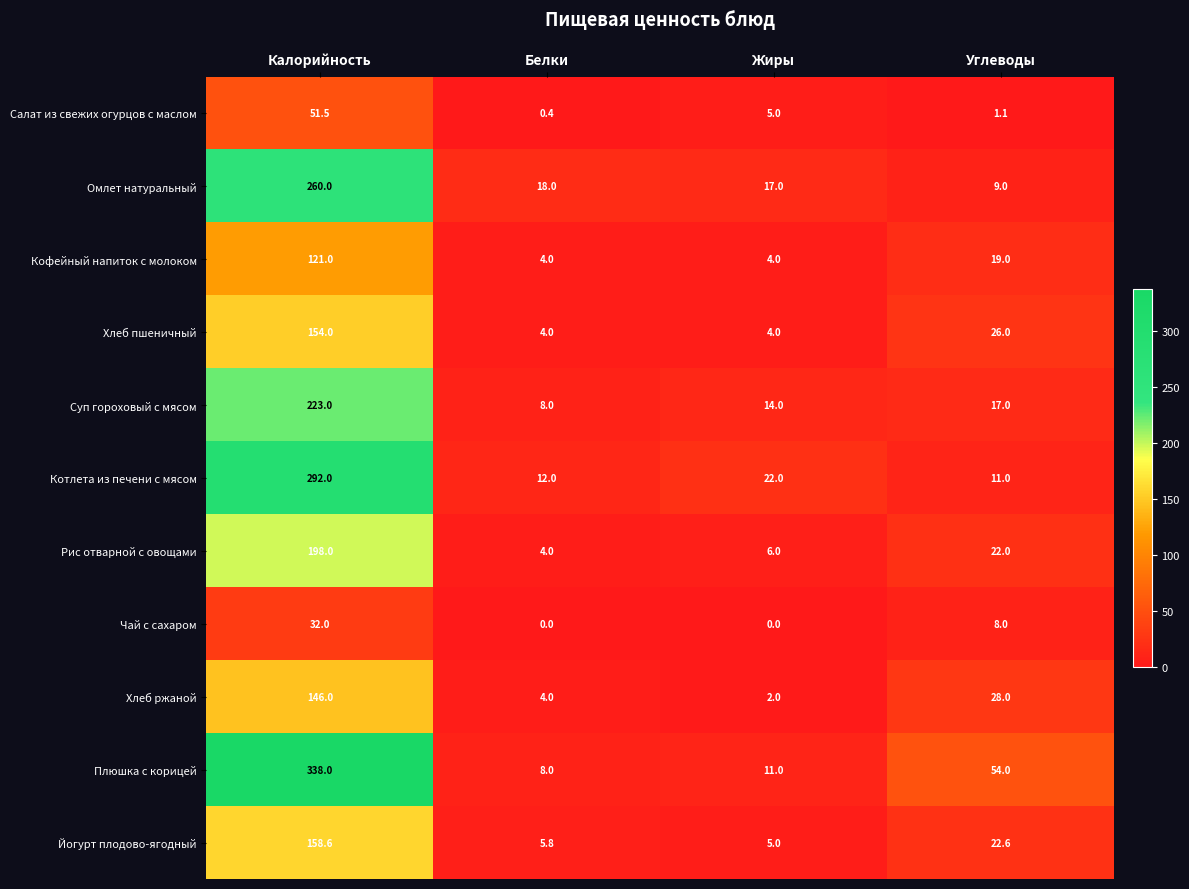

Which series has the largest total across all categories?

Плюшка с корицей